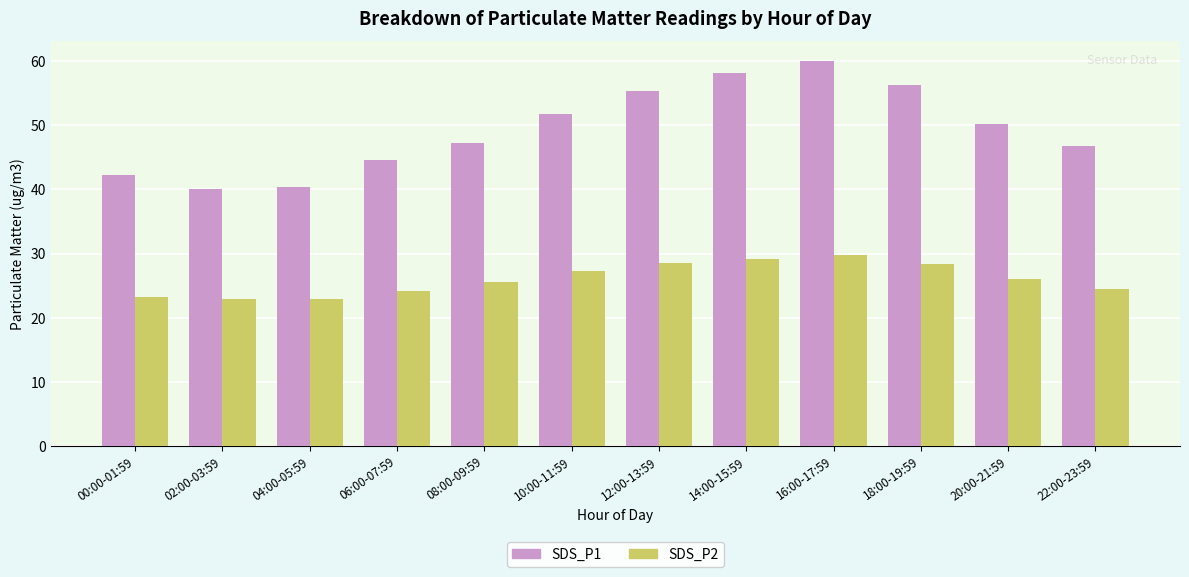

What is the value of the SDS_P2 bar at the 1st from the left?

23.3